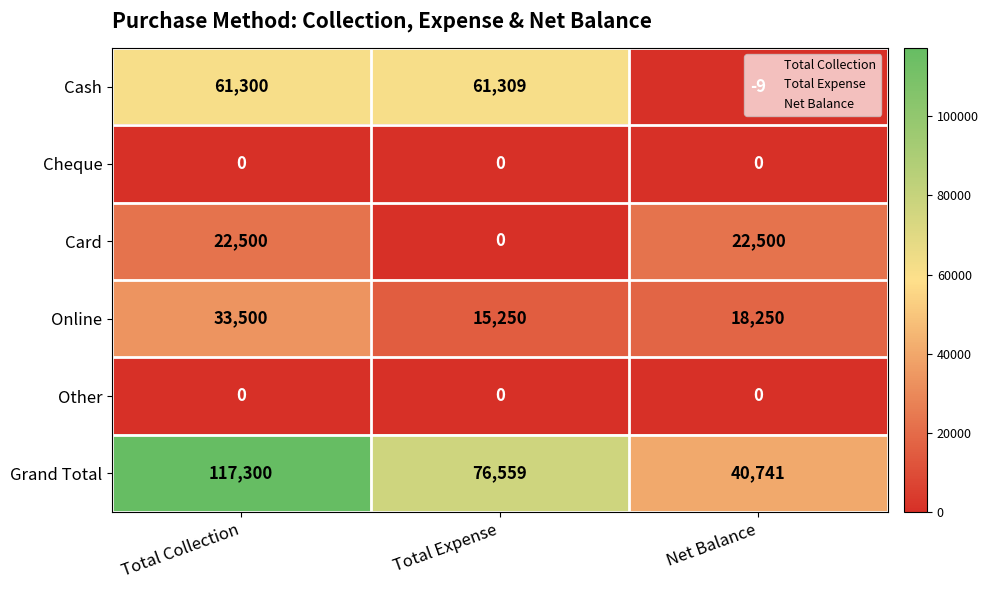

The Grand Total series shows 106935 at Total Expense. True or false?

False